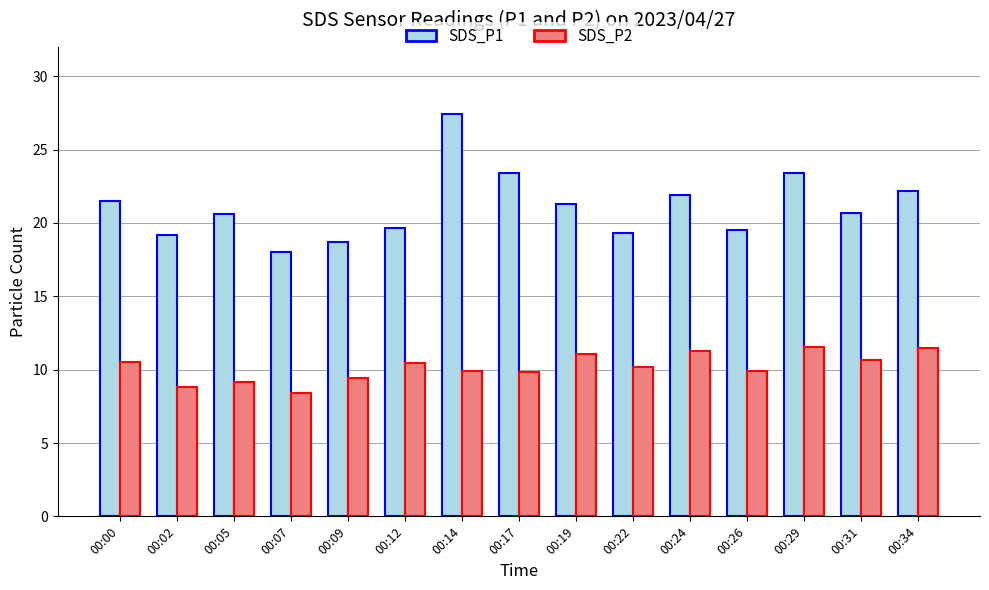

How many bars are there in each group?

2